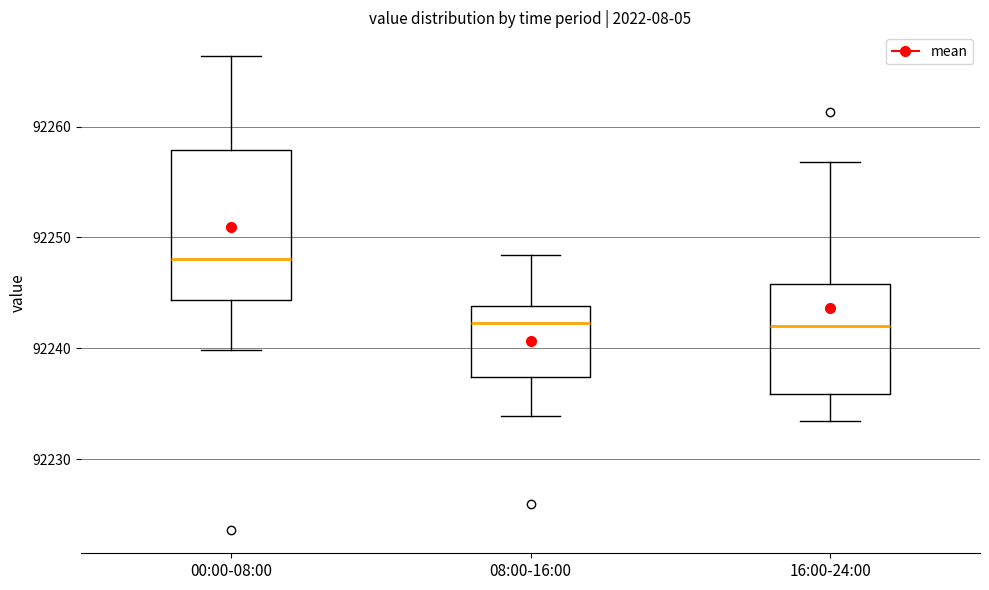

Where is the lower edge of the box for 16:00-24:00 on the y-axis? The values are not printed on the chart, so give them approximately, as read against the axis.

92236